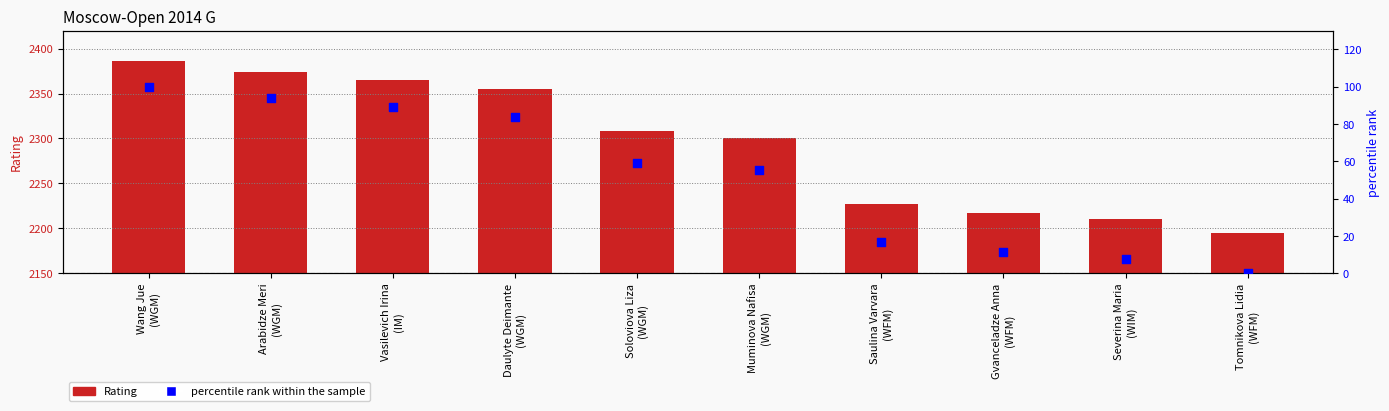

What are all the series names shown in the legend?

Rating, percentile rank within the sample